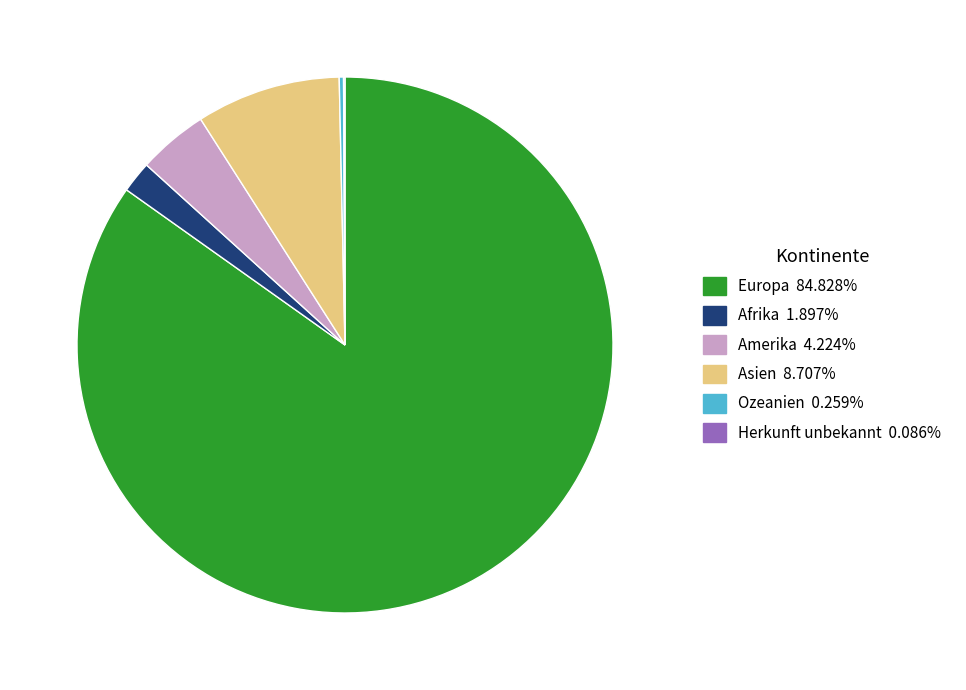

Combined, do Amerika and Asien account for over 50%?

No